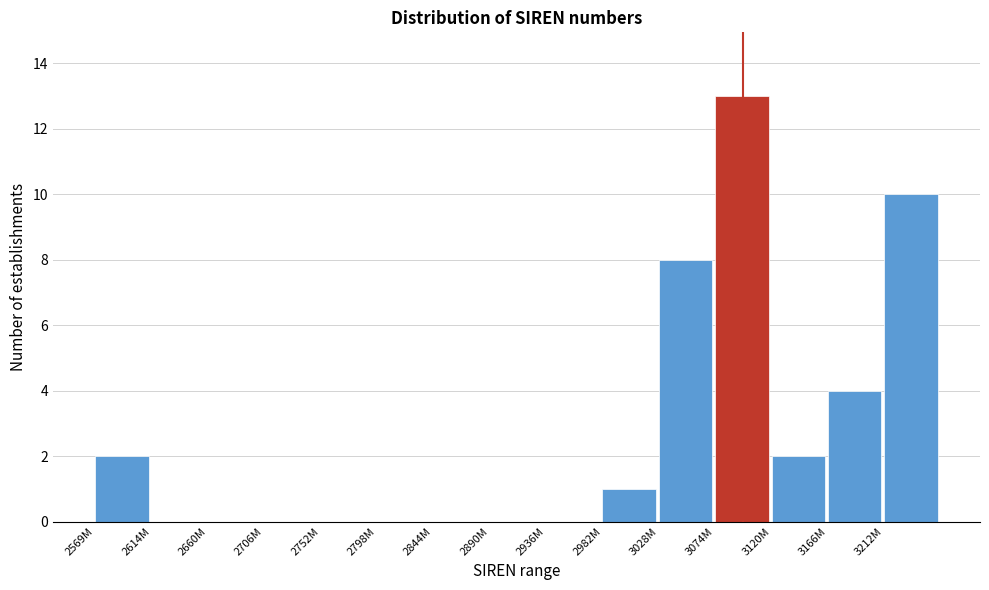

Reading right to left, what are all the values shown in this chart?

3212M=10	3166M=4	3120M=2	3074M=13	3028M=8	2982M=1	2936M=0	2890M=0	2844M=0	2798M=0	2752M=0	2706M=0	2660M=0	2614M=0	2569M=2